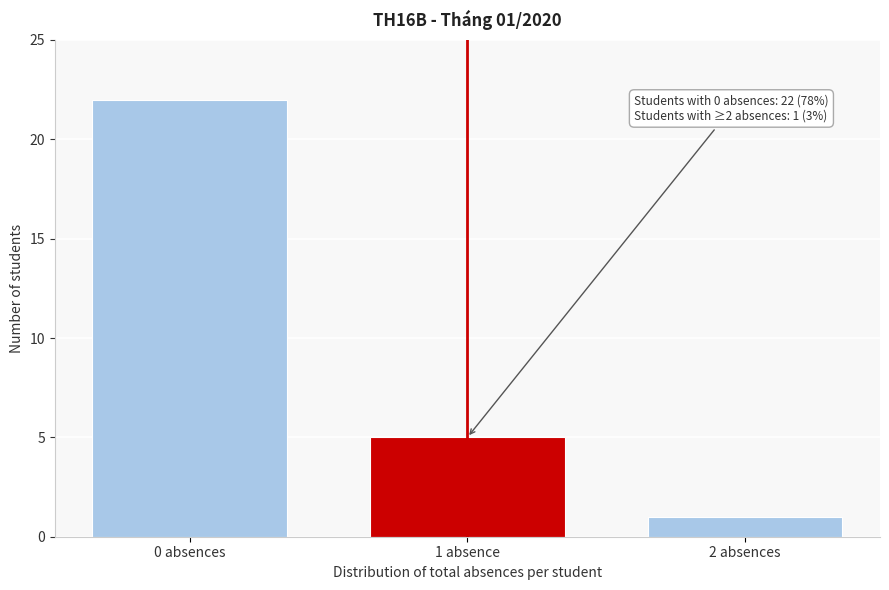

Reading right to left, transcribe all the data shown in this chart.

2 absences=1	1 absence=5	0 absences=22